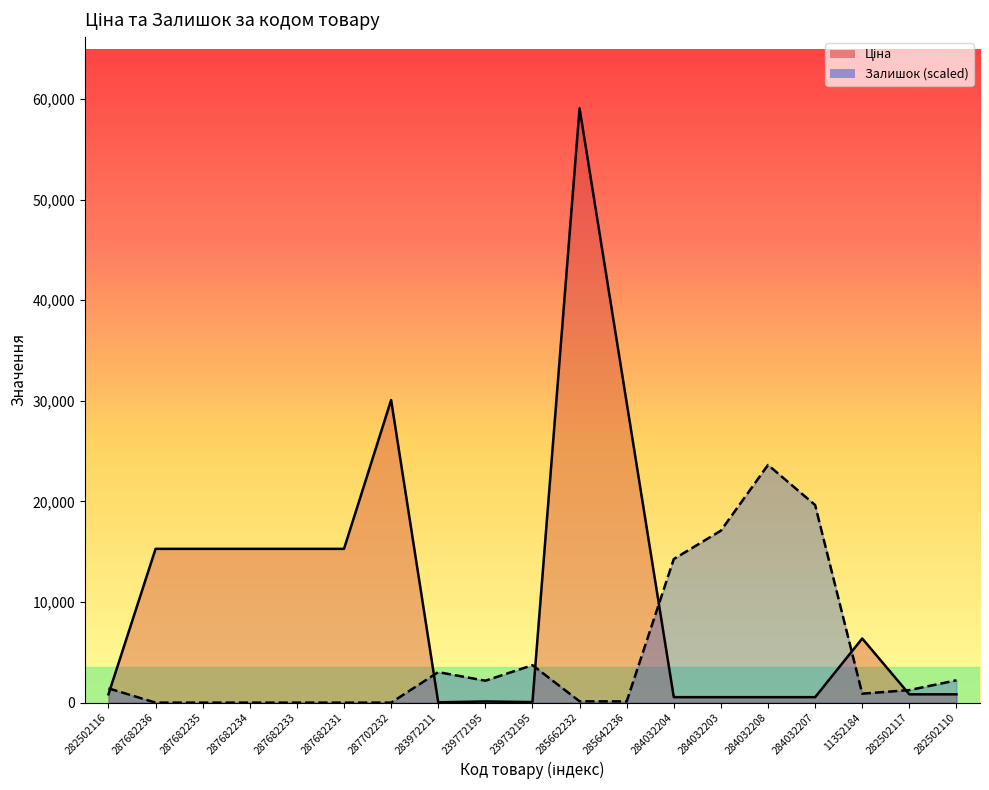

Reading left to right, extract all data points from this chart.

Ціна: 282502116=827.6	287682236=15288.0	287682235=15288.0	287682234=15288.0	287682233=15288.0	287682231=15288.0	287702232=30077.8	283972211=32.0	239772195=115.4	239732195=57.7	285662232=59075.7	285642236=29819.2	284032204=545.0	284032203=545.0	284032208=545.0	284032207=545.0	11352184=6378.9	282502117=827.6	282502110=827.6
Залишок: 282502116=1420.5	287682236=0.0	287682235=0.0	287682234=0.0	287682233=0.0	287682231=0.0	287702232=0.0	283972211=3033.7	239772195=2181.4	239732195=3723.6	285662232=131.9	285642236=121.8	284032204=14275.6	284032203=17096.2	284032208=23630.3	284032207=19642.9	11352184=892.9	282502117=1248.0	282502110=2222.0